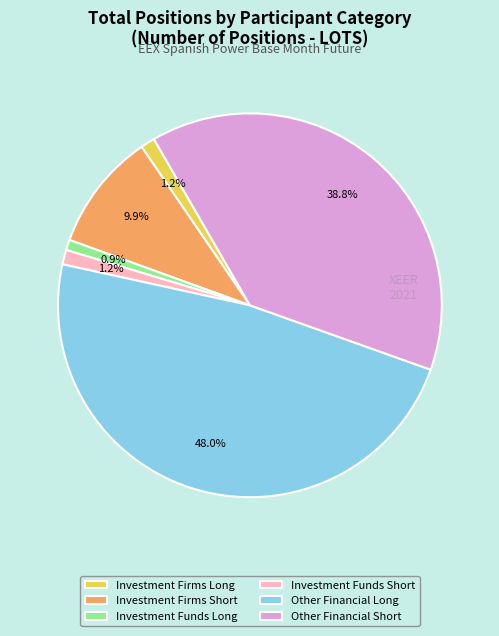

How many segments does this pie chart have?

6